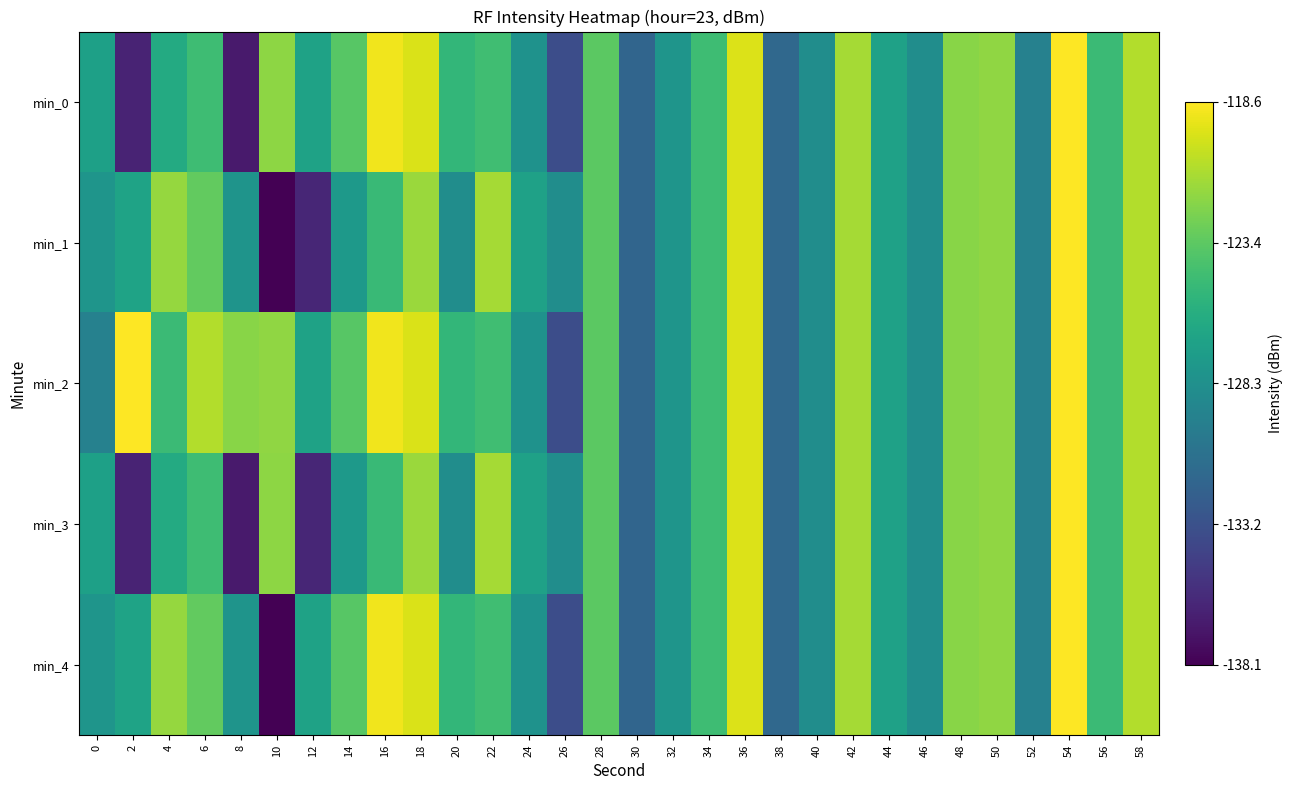

Reading left to right, transcribe all the data shown in this chart.

min_0: 0=-127.0	2=-136.1	4=-126.1	6=-124.6	8=-136.7	10=-121.9	12=-126.8	14=-123.6	16=-118.9	18=-119.7	20=-125.2	22=-124.6	24=-128.1	26=-133.5	28=-123.5	30=-131.7	32=-127.9	34=-124.6	36=-119.6	38=-131.5	40=-128.5	42=-121.2	44=-126.9	46=-128.5	48=-122.0	50=-121.8	52=-129.5	54=-118.6	56=-124.8	58=-120.8
min_1: 0=-127.9	2=-126.8	4=-121.7	6=-123.3	8=-128.0	10=-138.1	12=-136.0	14=-127.5	16=-124.8	18=-121.5	20=-128.5	22=-121.2	24=-126.9	26=-128.5	28=-123.5	30=-131.7	32=-127.9	34=-124.6	36=-119.6	38=-131.5	40=-128.5	42=-121.2	44=-126.9	46=-128.5	48=-122.0	50=-121.8	52=-129.5	54=-118.6	56=-124.8	58=-120.8
min_2: 0=-129.5	2=-118.6	4=-124.8	6=-120.8	8=-122.0	10=-121.8	12=-126.8	14=-123.6	16=-118.9	18=-119.7	20=-125.2	22=-124.6	24=-128.1	26=-133.5	28=-123.5	30=-131.7	32=-127.9	34=-124.6	36=-119.6	38=-131.5	40=-128.5	42=-121.2	44=-126.9	46=-128.5	48=-122.0	50=-121.8	52=-129.5	54=-118.6	56=-124.8	58=-120.8
min_3: 0=-127.0	2=-136.1	4=-126.1	6=-124.6	8=-136.7	10=-121.9	12=-136.0	14=-127.5	16=-124.8	18=-121.5	20=-128.5	22=-121.2	24=-126.9	26=-128.5	28=-123.5	30=-131.7	32=-127.9	34=-124.6	36=-119.6	38=-131.5	40=-128.5	42=-121.2	44=-126.9	46=-128.5	48=-122.0	50=-121.8	52=-129.5	54=-118.6	56=-124.8	58=-120.8
min_4: 0=-127.9	2=-126.8	4=-121.7	6=-123.3	8=-128.0	10=-138.1	12=-126.8	14=-123.6	16=-118.9	18=-119.7	20=-125.2	22=-124.6	24=-128.1	26=-133.5	28=-123.5	30=-131.7	32=-127.9	34=-124.6	36=-119.6	38=-131.5	40=-128.5	42=-121.2	44=-126.9	46=-128.5	48=-122.0	50=-121.8	52=-129.5	54=-118.6	56=-124.8	58=-120.8